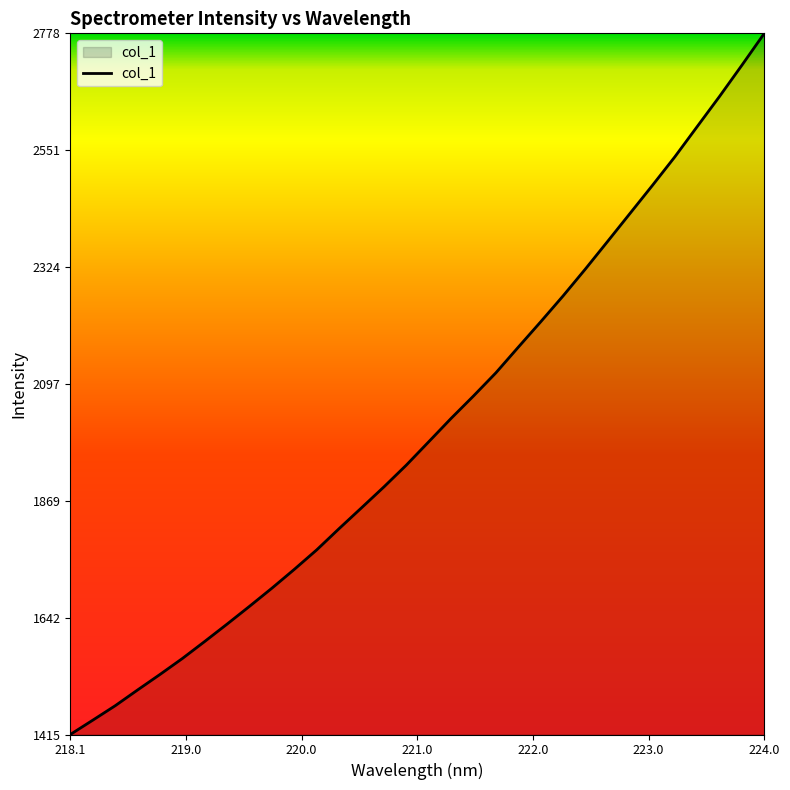

Reading left to right, extract all data points from this chart.

1415.1	1442.9	1470.9	1501.6	1531.8	1562.8	1596.0	1629.9	1664.4	1699.6	1736.2	1774.1	1815.4	1855.9	1896.5	1938.8	1984.2	2029.6	2073.2	2118.2	2168.0	2217.3	2267.6	2320.0	2374.0	2428.4	2482.7	2538.2	2597.0	2655.7	2716.4	2778.2